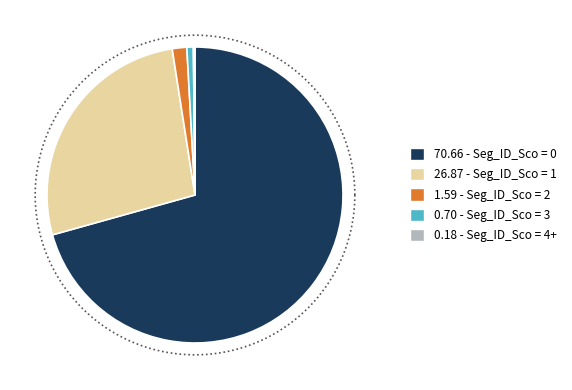

What percentage is the 1 slice, to the nearest percent?

27%